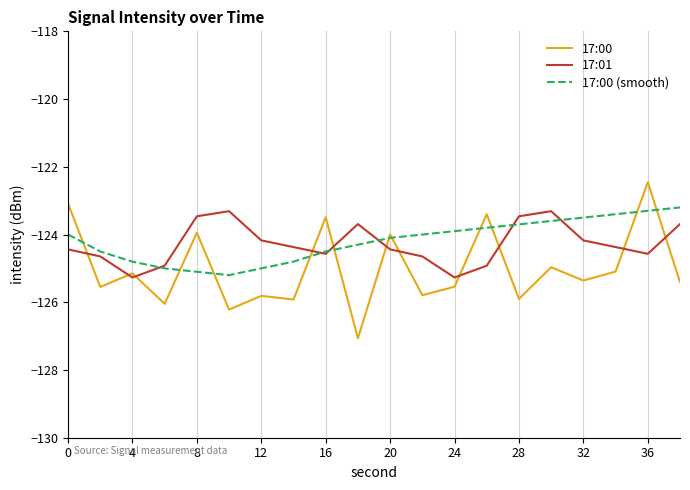

What is the maximum value shown in the chart?

-122.5